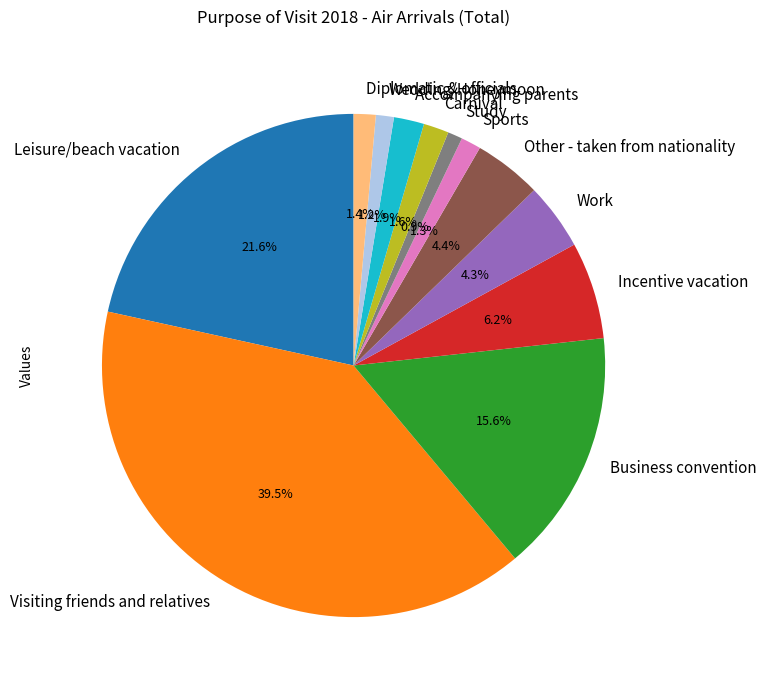

Which slice is the largest?

Visiting friends and relatives